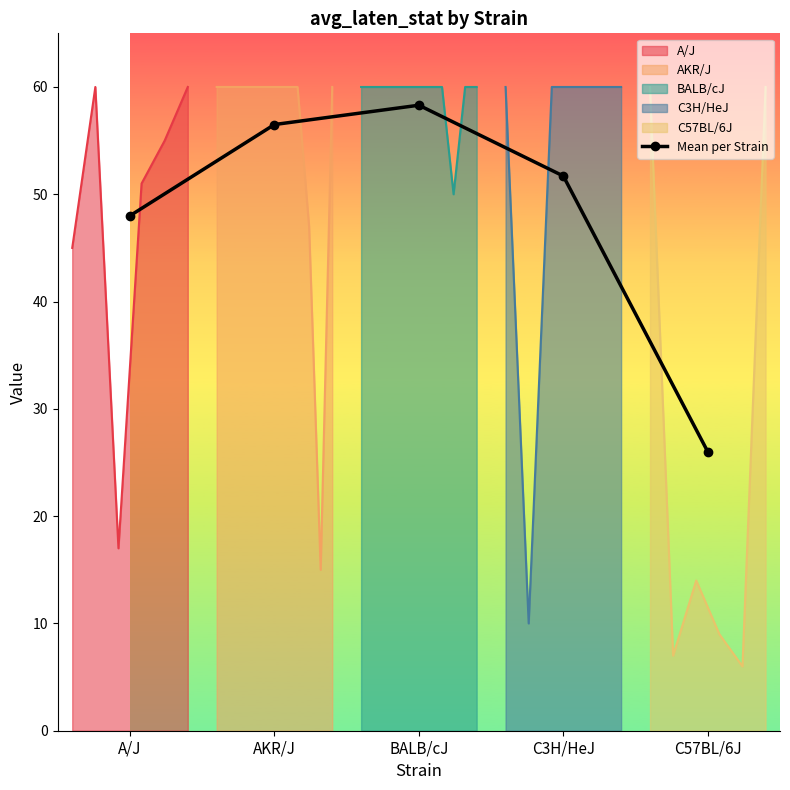

At which label is the value closest to 42?

A/J